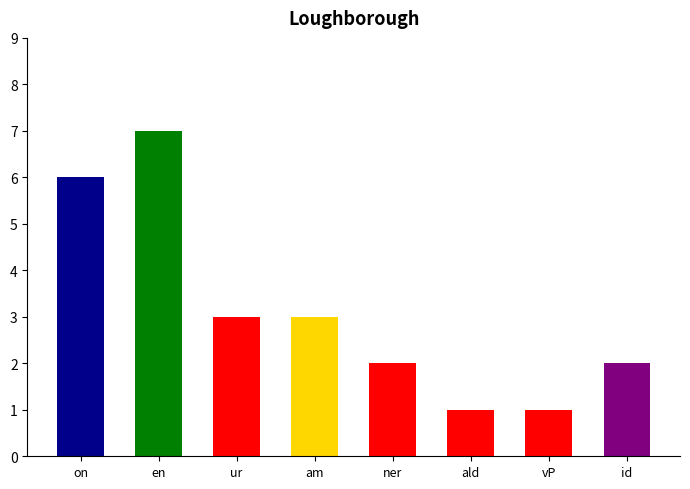

What is the difference between the maximum and second lowest values?

6